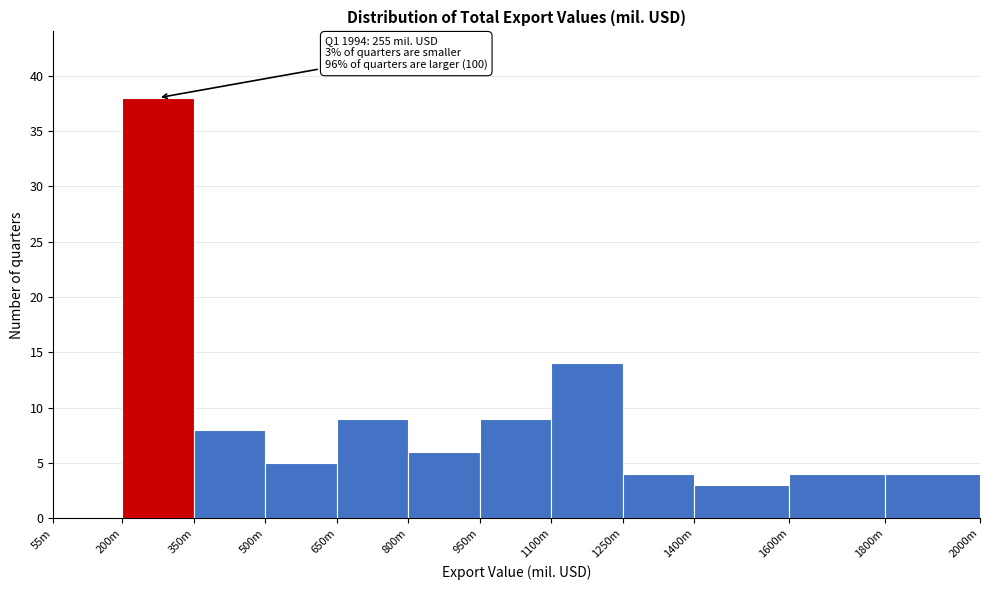

Reading left to right, list all the values displayed in this chart.

55m=0	200m=38	350m=8	500m=5	650m=9	800m=6	950m=9	1100m=14	1250m=4	1400m=3	1600m=4	1800m=4